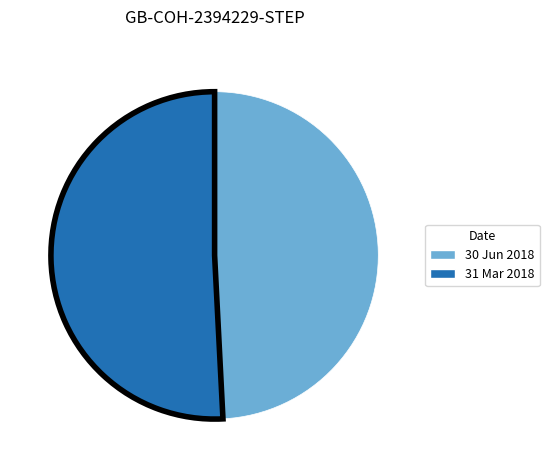

What is the ratio of the value at 30 Jun 2018 to the value at 31 Mar 2018?

1.0